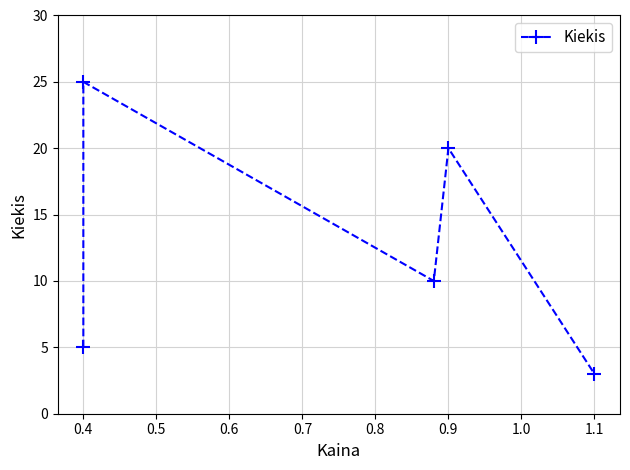

How many lines are shown in the chart?

1